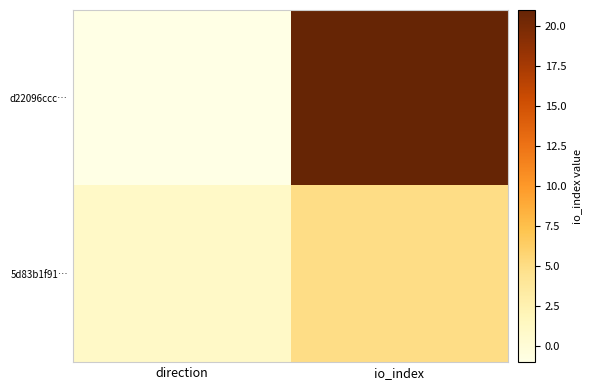

What is the greatest value displayed?

21